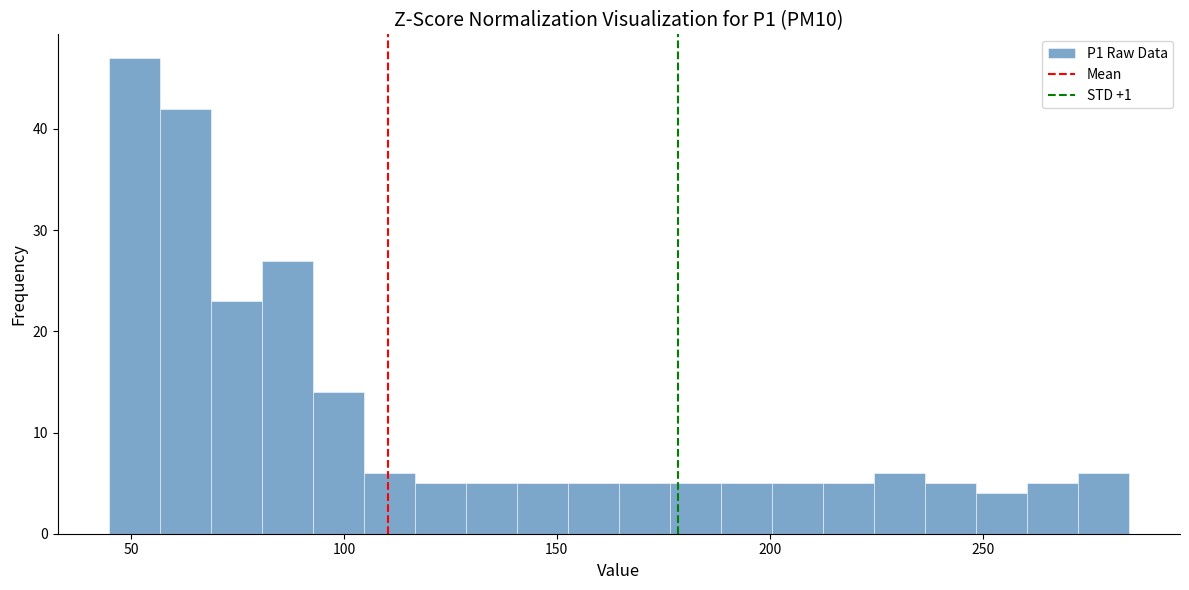

Read against the x-axis, roughly where is the centre of the tallest bar?

50